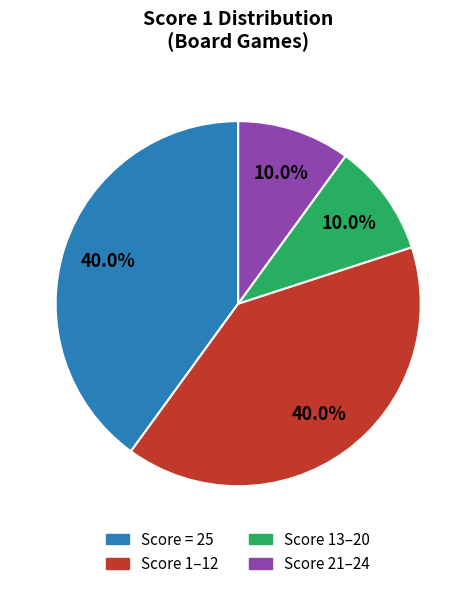

Is there a majority slice in this chart?

No